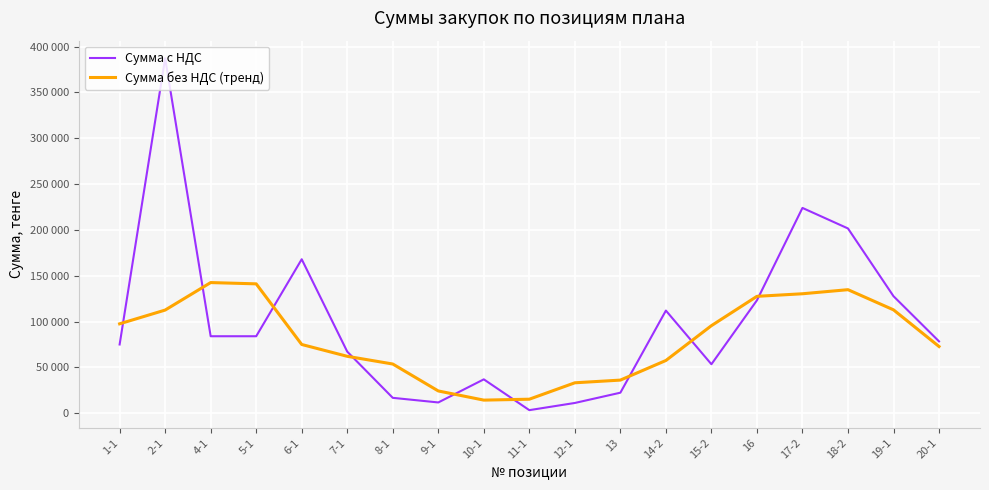

At which label is Сумма с НДС closest to 195328?

18-2